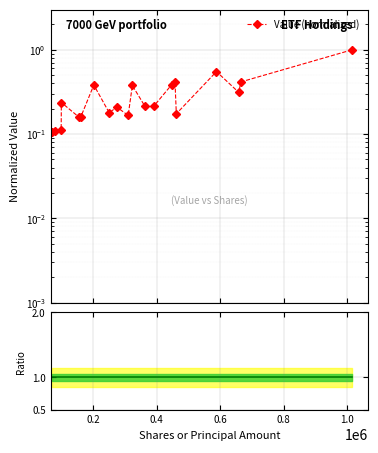

True or false: Value (normalized) and Ratio to default intersect in this chart.

False